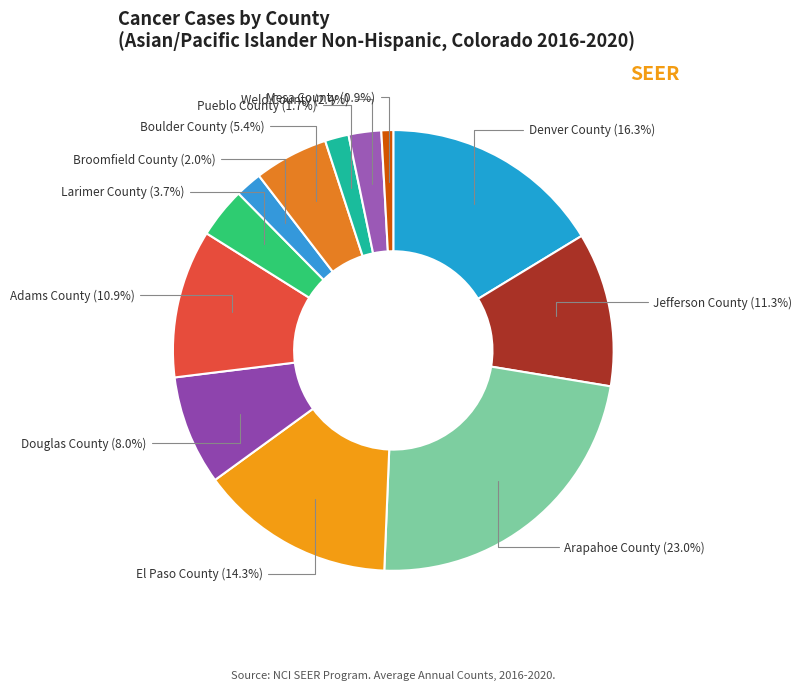

Do Jefferson County and Adams County together represent more than half of the pie?

No